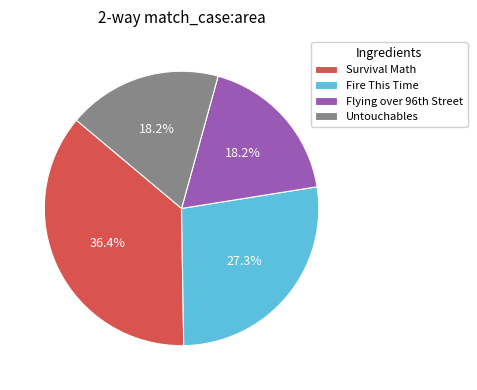

Is there any slice that represents more than half of the pie?

No